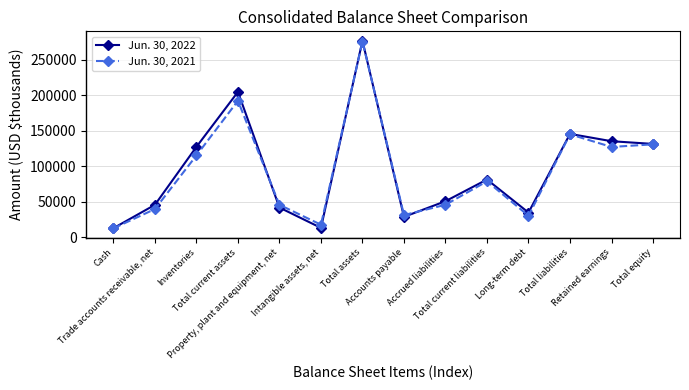

At which label does Jun. 30, 2022 first exceed 81078?

Inventories